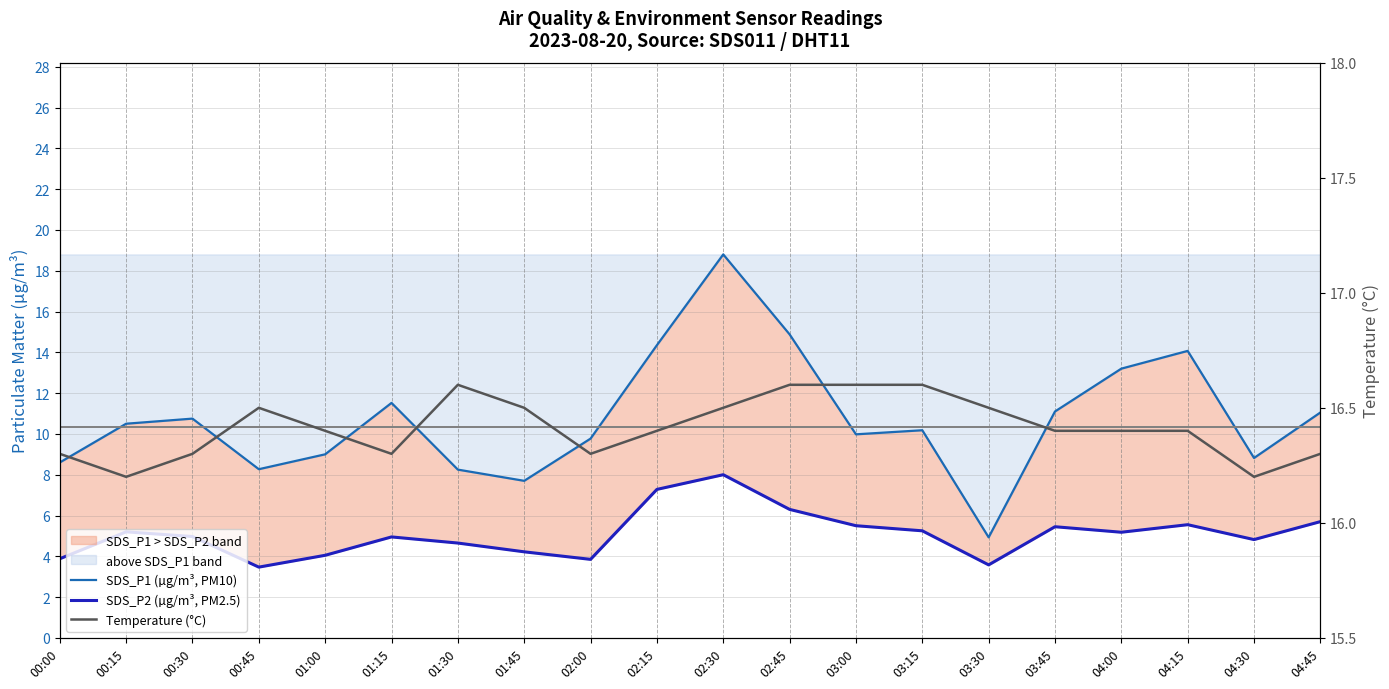

How many data points does each series have?

20